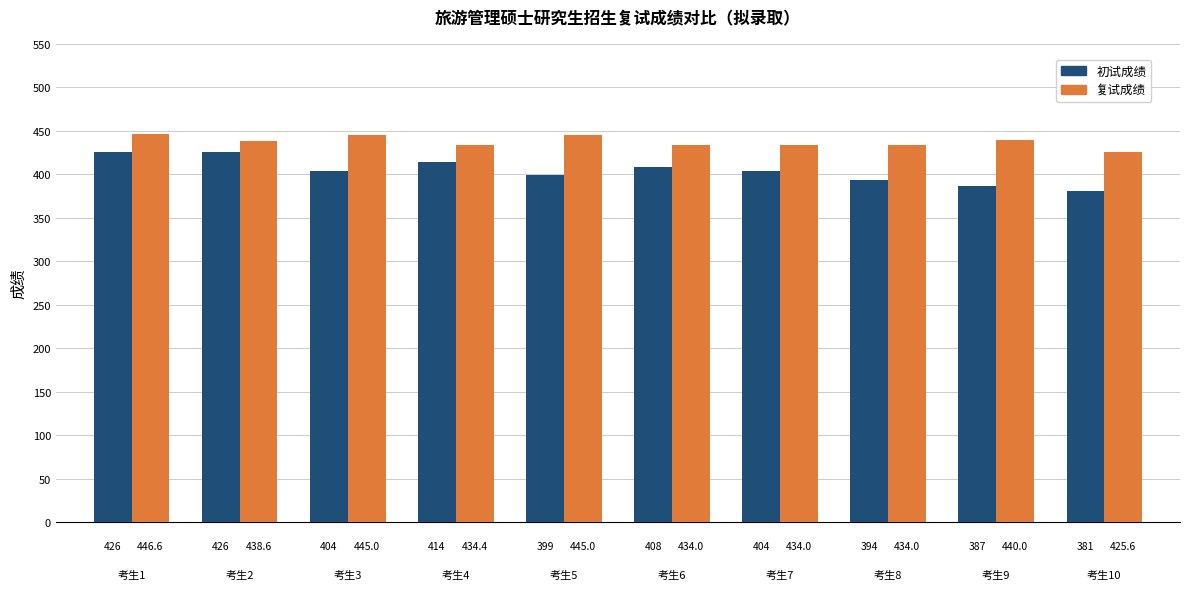

What is the smallest value displayed?

381.0